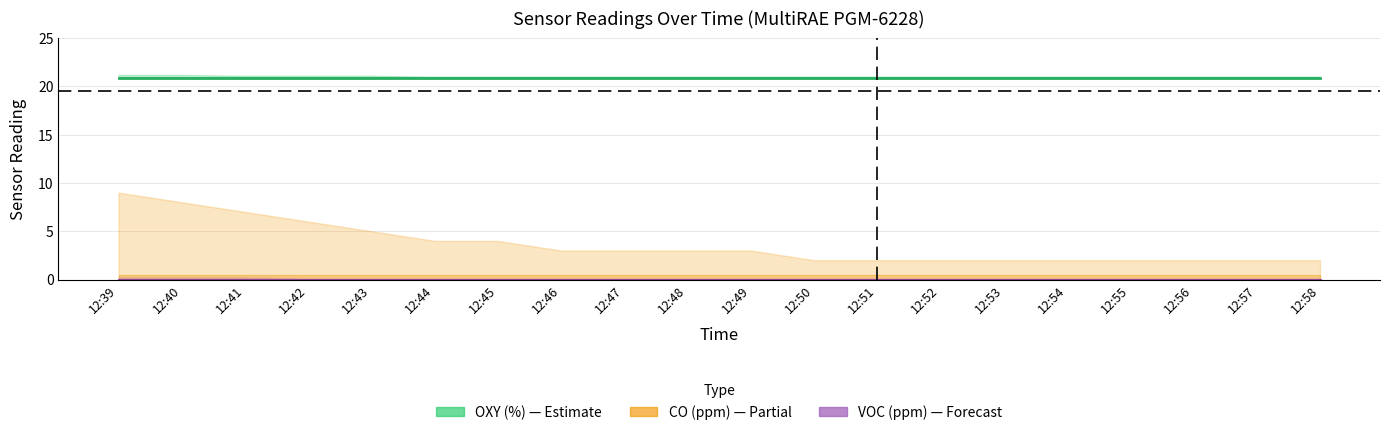

True or false: VOC(ppm) and OXY(%) intersect in this chart.

False